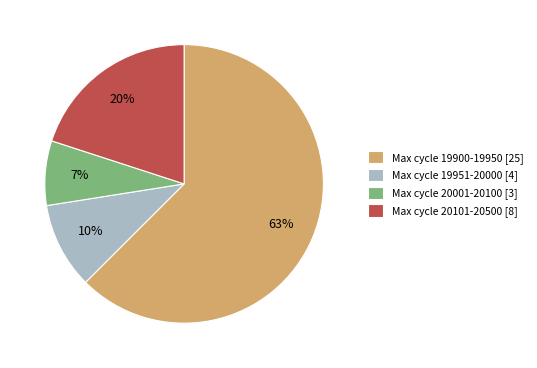

Does Max cycle 19951-20000 [4] represent more than half of the total?

No